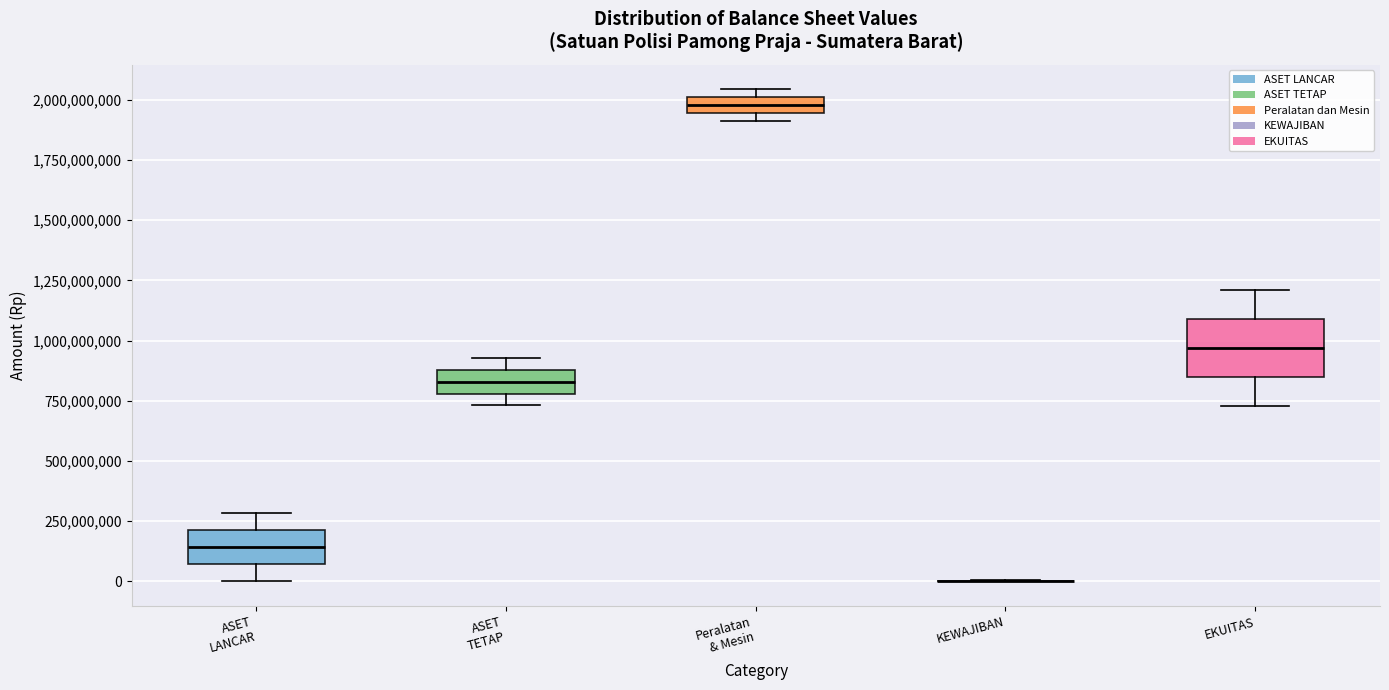

Which box is the tallest, from its lower edge to its upper edge?

EKUITAS